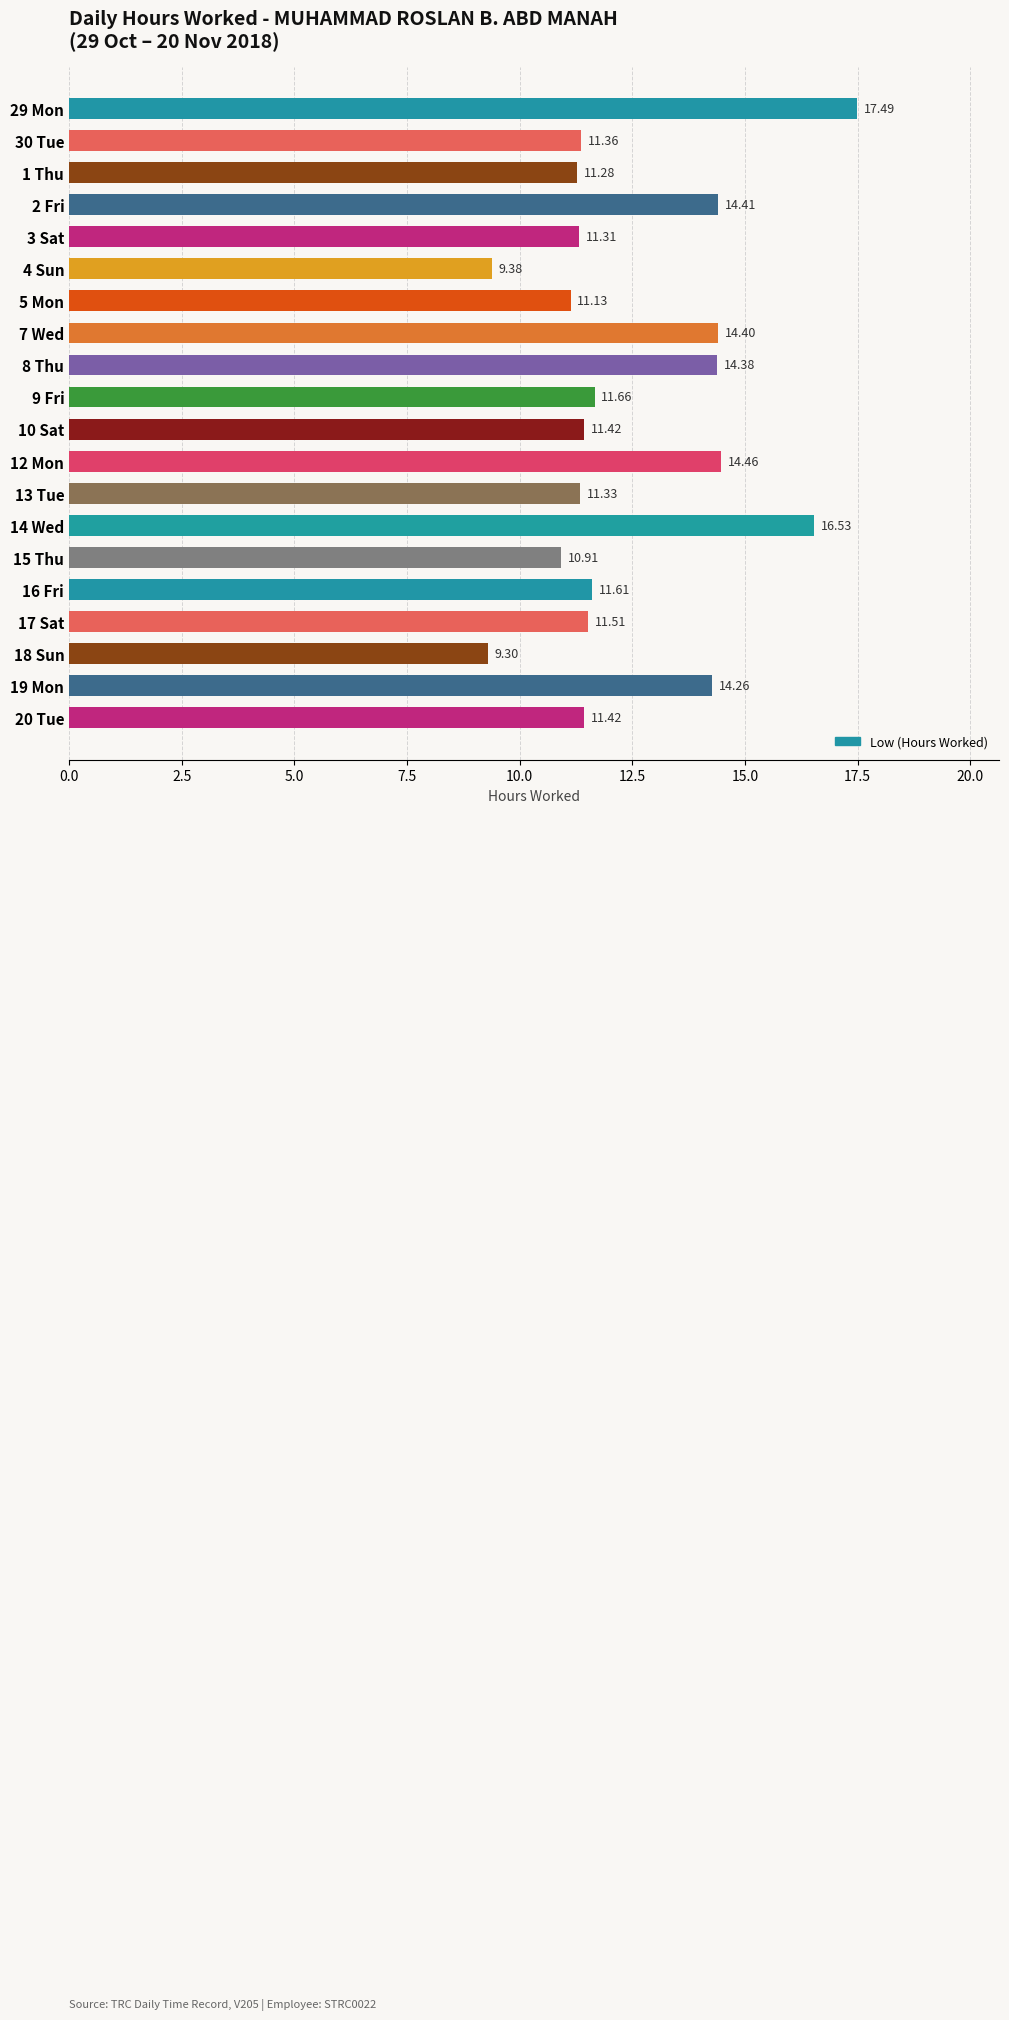

What is the sum of the values at 1 Thu and 30 Tue?

22.6